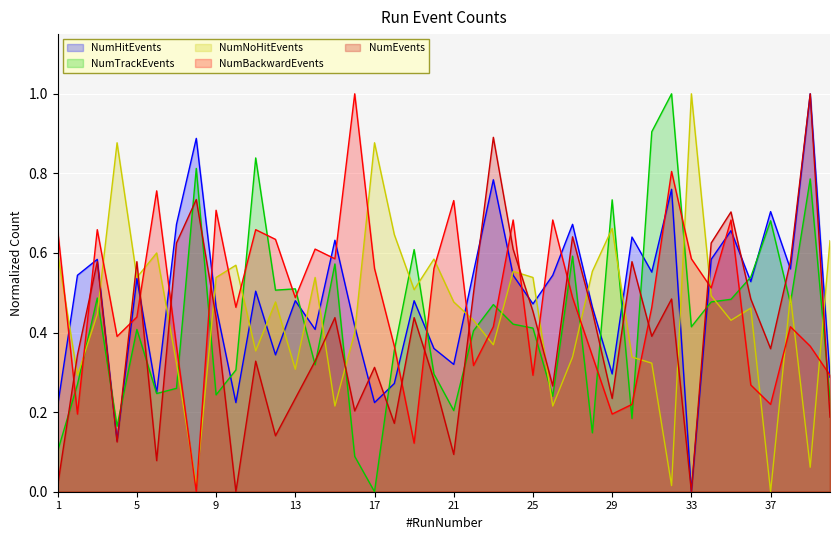

Reading left to right, transcribe all the data shown in this chart.

NumHitEvents: 1=0.2	2=0.5	3=0.6	4=0.1	5=0.5	6=0.2	7=0.7	8=0.9	9=0.5	10=0.2	11=0.5	12=0.3	13=0.5	14=0.4	15=0.6	16=0.4	17=0.2	18=0.3	19=0.5	20=0.4	21=0.3	22=0.6	23=0.8	24=0.5	25=0.5	26=0.5	27=0.7	28=0.5	29=0.3	30=0.6	31=0.6	32=0.8	33=0.0	34=0.6	35=0.7	36=0.5	37=0.7	38=0.6	39=1.0	40=0.3
NumTrackEvents: 1=0.1	2=0.3	3=0.5	4=0.2	5=0.4	6=0.2	7=0.3	8=0.8	9=0.2	10=0.3	11=0.8	12=0.5	13=0.5	14=0.3	15=0.6	16=0.1	17=0.0	18=0.4	19=0.6	20=0.3	21=0.2	22=0.4	23=0.5	24=0.4	25=0.4	26=0.2	27=0.6	28=0.1	29=0.7	30=0.2	31=0.9	32=1.0	33=0.4	34=0.5	35=0.5	36=0.5	37=0.7	38=0.5	39=0.8	40=0.2
NumNoHitEvents: 1=0.6	2=0.3	3=0.4	4=0.9	5=0.5	6=0.6	7=0.3	8=0.0	9=0.5	10=0.6	11=0.4	12=0.5	13=0.3	14=0.5	15=0.2	16=0.4	17=0.9	18=0.6	19=0.5	20=0.6	21=0.5	22=0.4	23=0.4	24=0.6	25=0.5	26=0.2	27=0.3	28=0.6	29=0.7	30=0.3	31=0.3	32=0.0	33=1.0	34=0.5	35=0.4	36=0.5	37=0.0	38=0.5	39=0.1	40=0.6
NumBackwardEvents: 1=0.7	2=0.2	3=0.7	4=0.4	5=0.4	6=0.8	7=0.4	8=0.0	9=0.7	10=0.5	11=0.7	12=0.6	13=0.5	14=0.6	15=0.6	16=1.0	17=0.6	18=0.4	19=0.1	20=0.6	21=0.7	22=0.3	23=0.4	24=0.7	25=0.3	26=0.7	27=0.5	28=0.3	29=0.2	30=0.2	31=0.5	32=0.8	33=0.6	34=0.5	35=0.7	36=0.3	37=0.2	38=0.4	39=0.4	40=0.3
NumEvents: 1=0.0	2=0.3	3=0.6	4=0.1	5=0.6	6=0.1	7=0.6	8=0.7	9=0.4	10=0.0	11=0.3	12=0.1	13=0.2	14=0.3	15=0.4	16=0.2	17=0.3	18=0.2	19=0.4	20=0.3	21=0.1	22=0.5	23=0.9	24=0.6	25=0.5	26=0.3	27=0.6	28=0.5	29=0.2	30=0.6	31=0.4	32=0.5	33=0.0	34=0.6	35=0.7	36=0.5	37=0.4	38=0.6	39=1.0	40=0.2